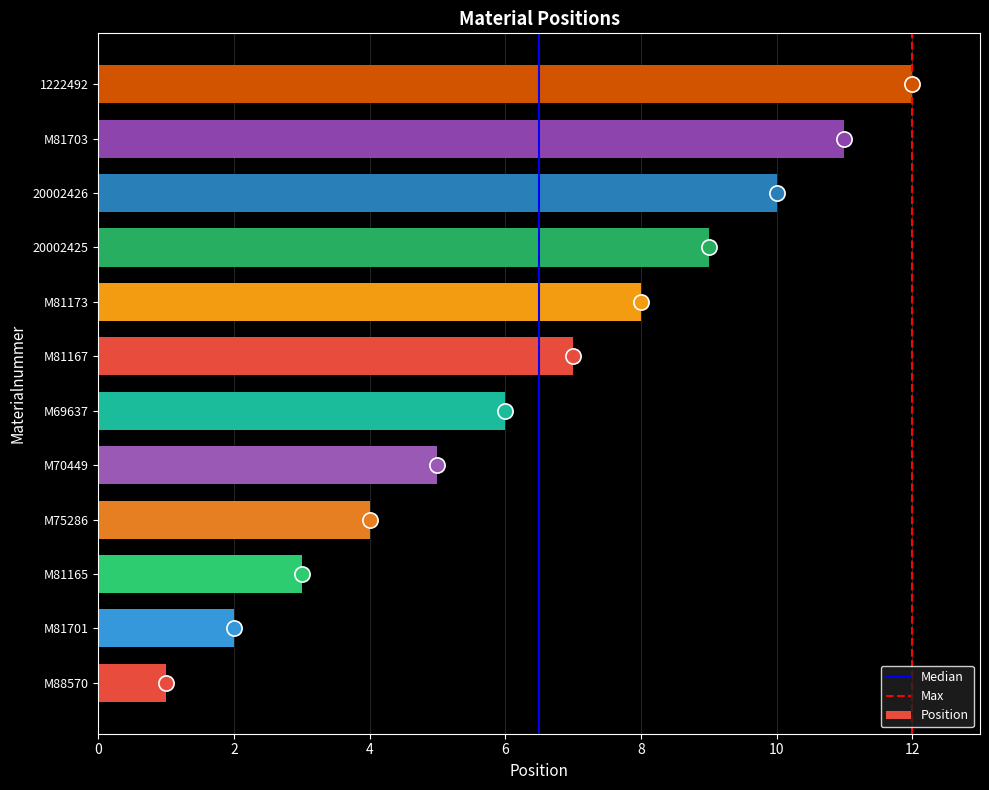

What is the ratio of the value at M75286 to the value at M88570?

4.0